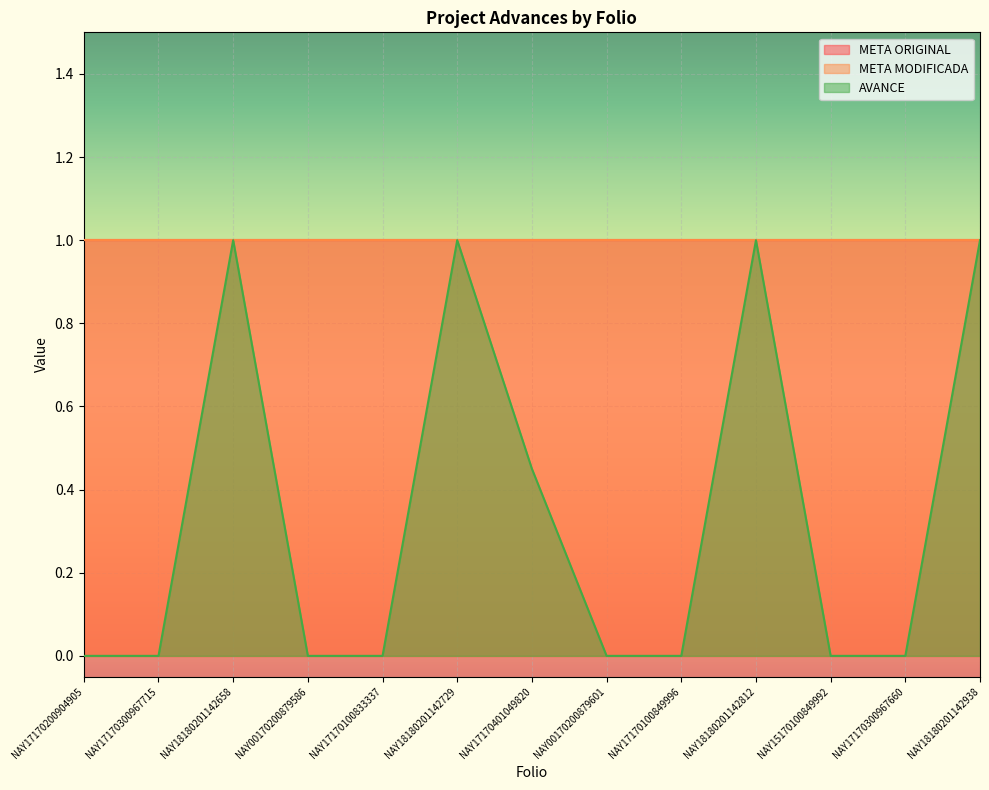

What is the maximum value shown in the chart?

1.0